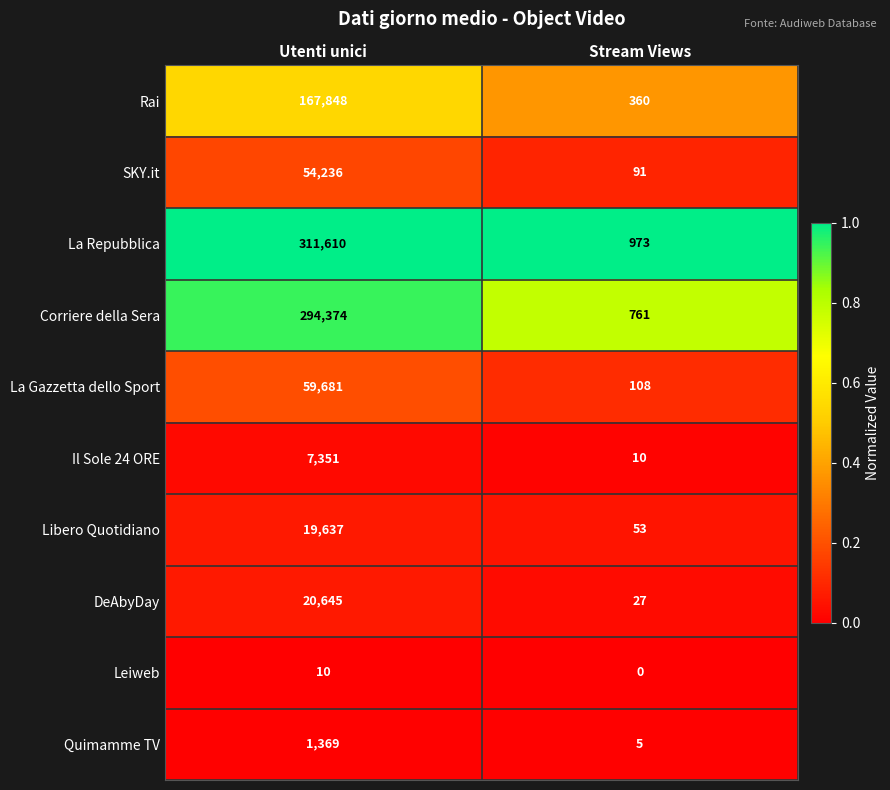

Is it true that Corriere della Sera equals 304 at Stream Views?

False